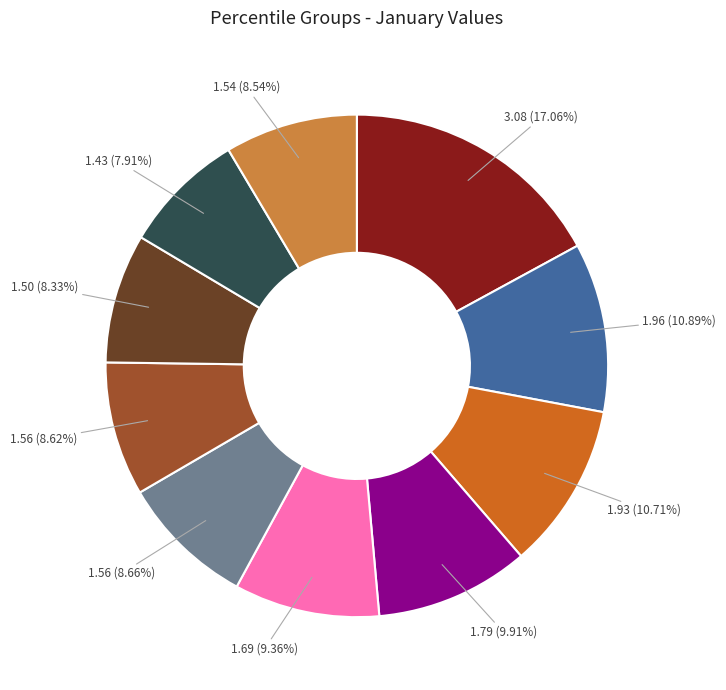

Is there any slice that represents more than half of the pie?

No